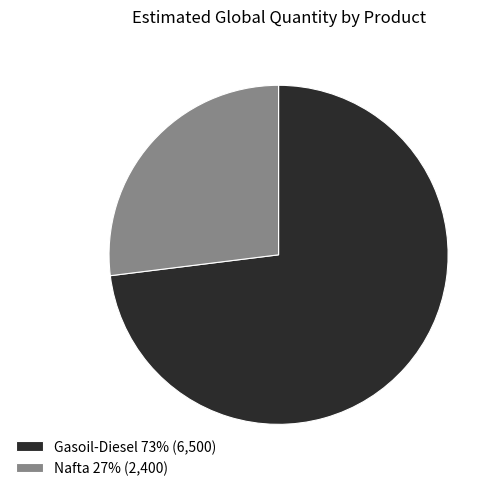

How many segments does this pie chart have?

2